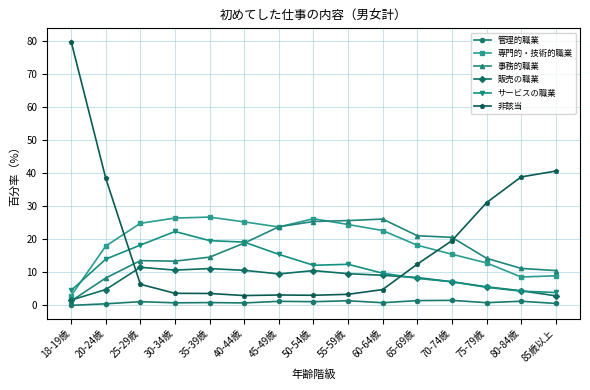

What is the maximum value for 販売の職業?

11.5